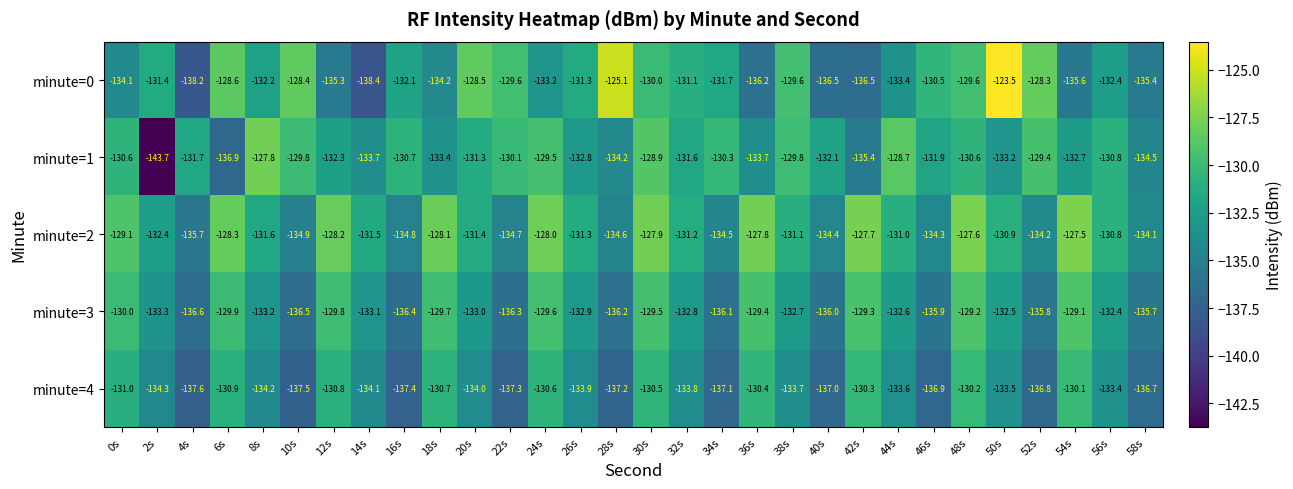

Is it true that minute=0 equals -41.1 at 24s?

False